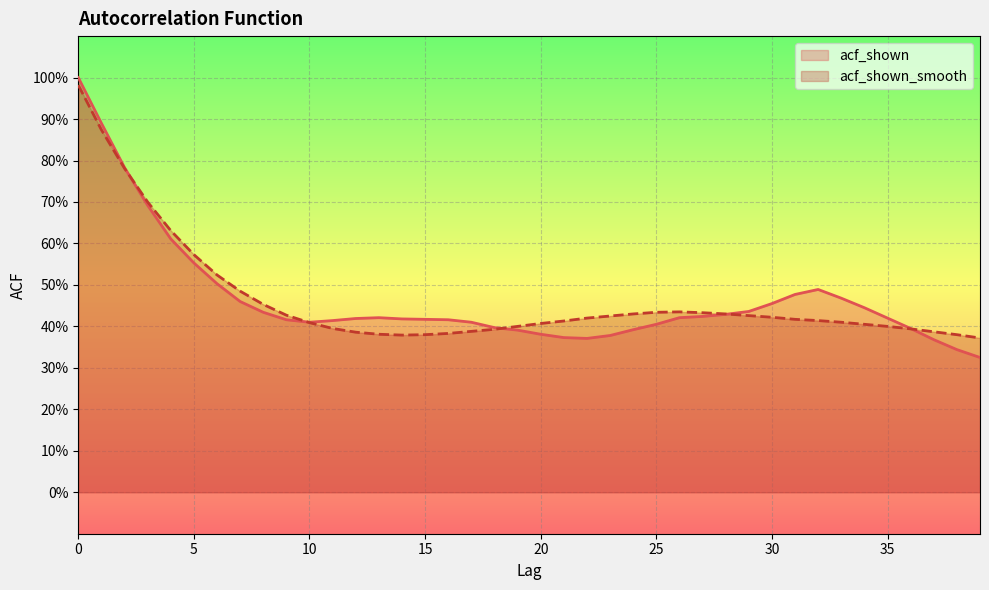

Does the chart display data point markers on the line(s)?

No